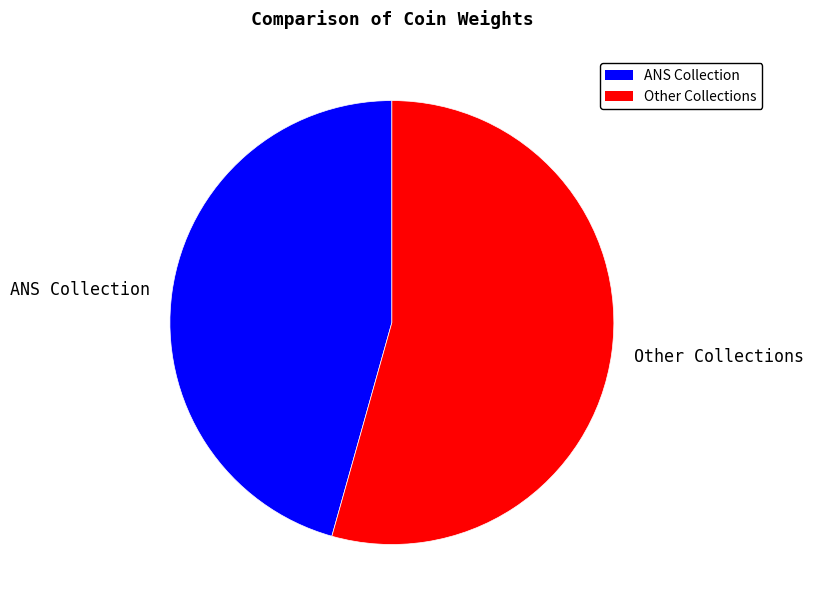

Rank the categories by value from lowest to highest.

ANS Collection, Other Collections